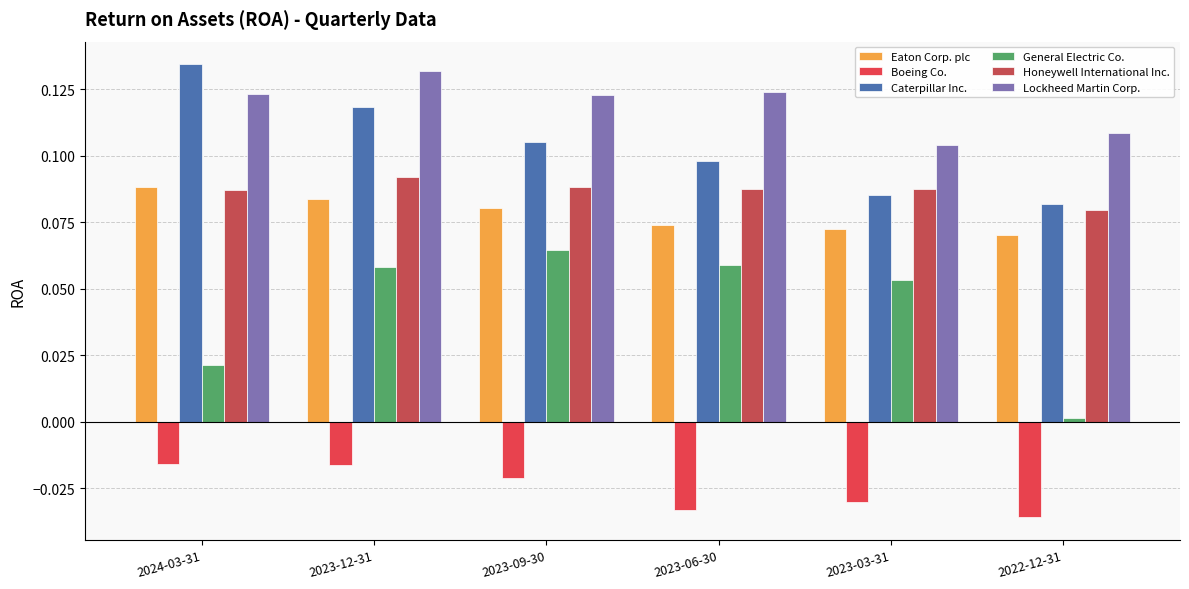

Between 2023-06-30 and 2022-12-31, which series saw the biggest shift?

General Electric Co.